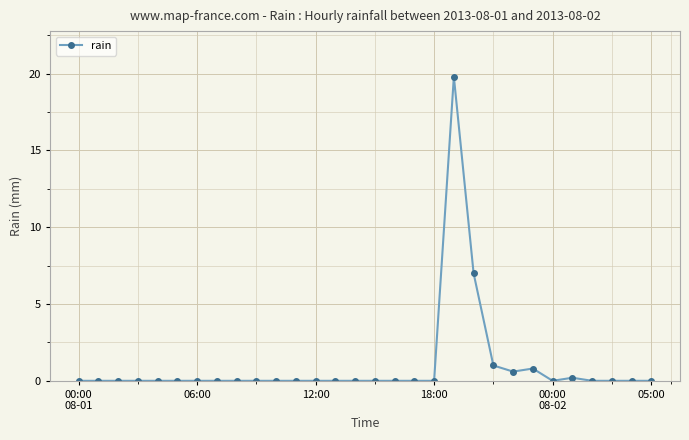

Count the number of categories in the chart.

30